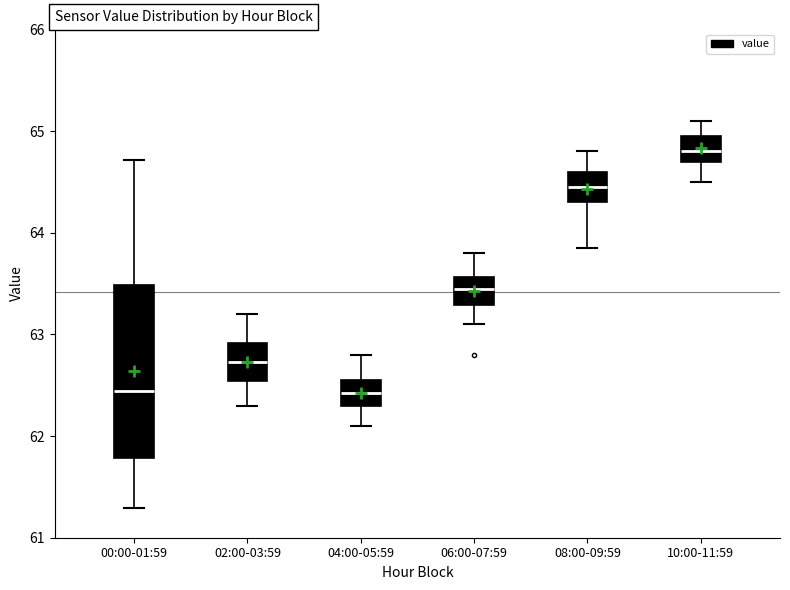

Which box is the tallest, from its lower edge to its upper edge?

00:00-01:59